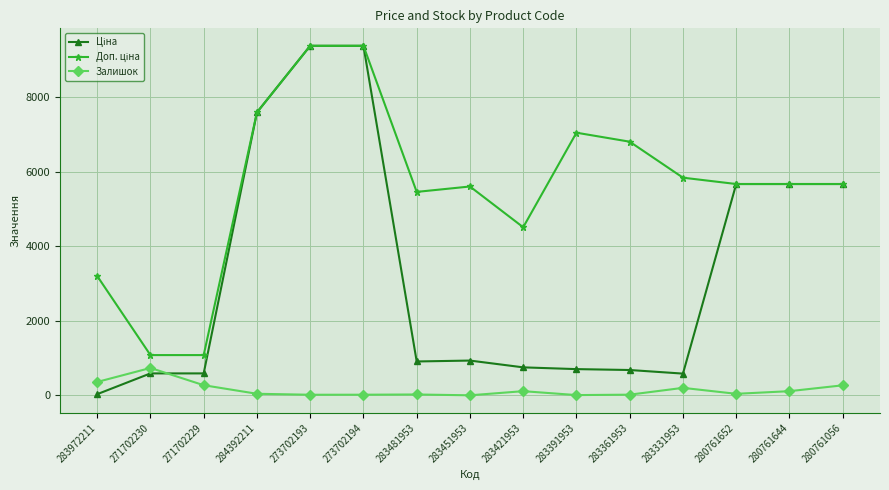

What is the difference between the Залишок values at 271702229 and 283481953?

249.0